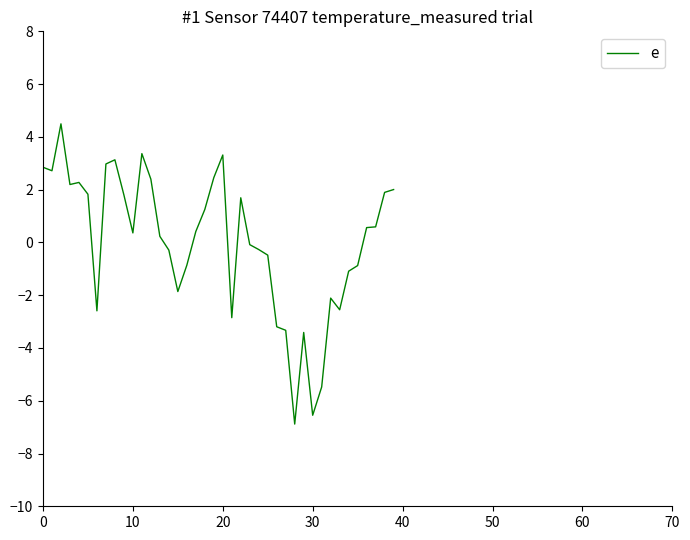

What is the greatest value displayed?

4.5